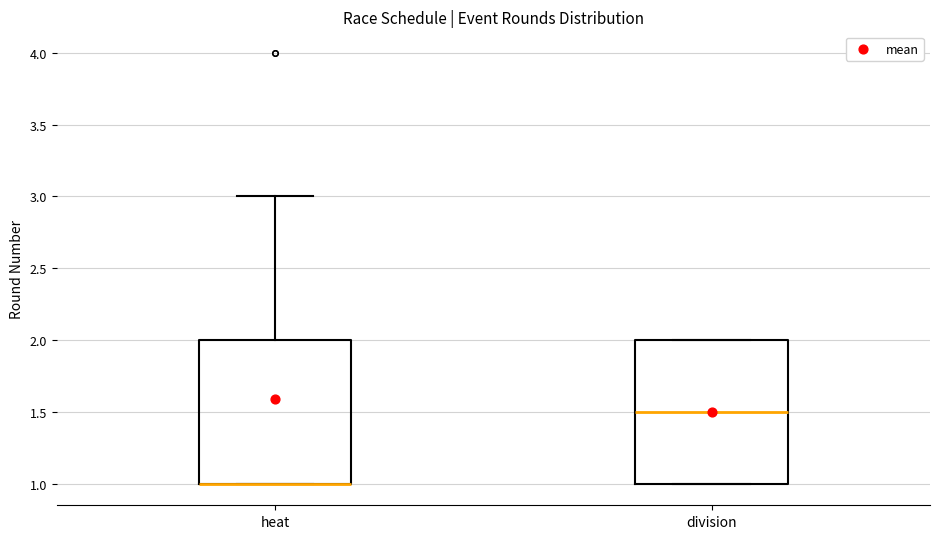

Where is the lower edge of the box for division on the y-axis? The values are not printed on the chart, so give them approximately, as read against the axis.

1.0